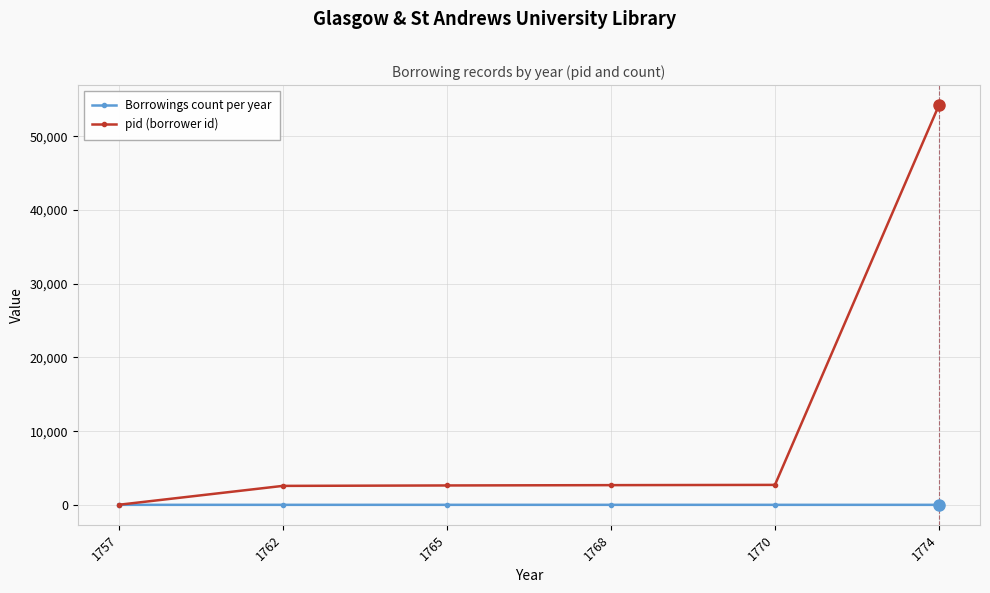

Rank the series by their average value, from highest to lowest.

pid (borrower id), Borrowings count per year